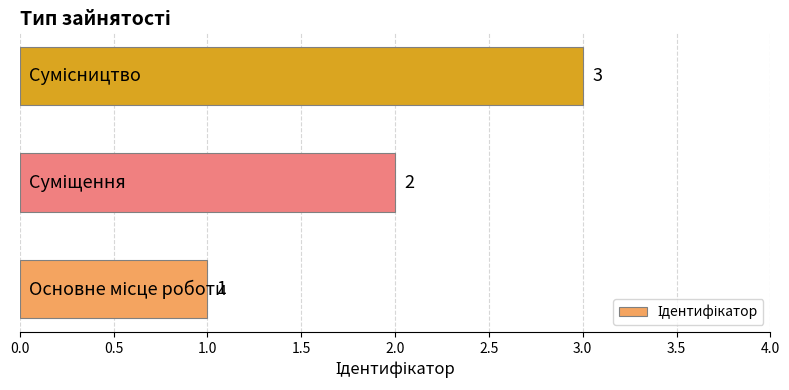

How many distinct data groups are displayed?

1